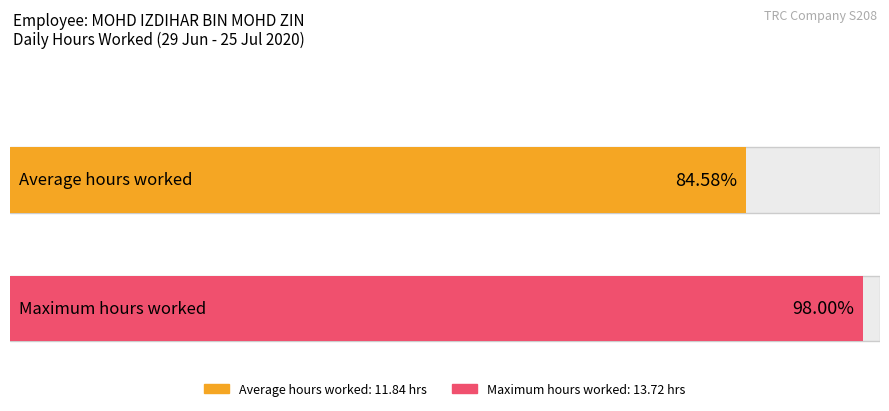

What is the greatest value displayed?

13.7